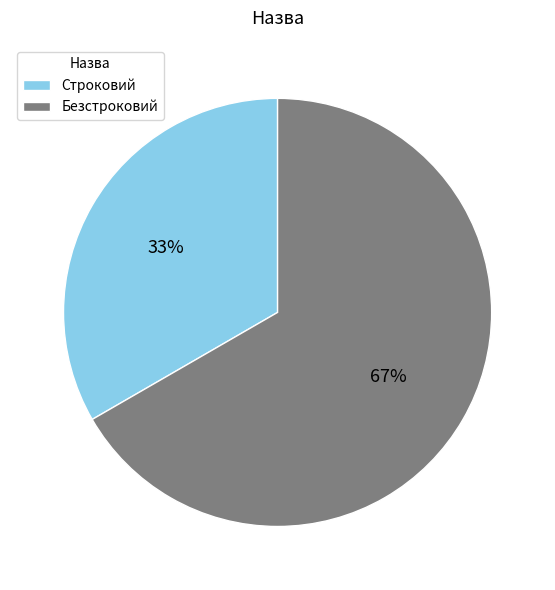

Which slice represents more than half of the pie?

Безстроковий